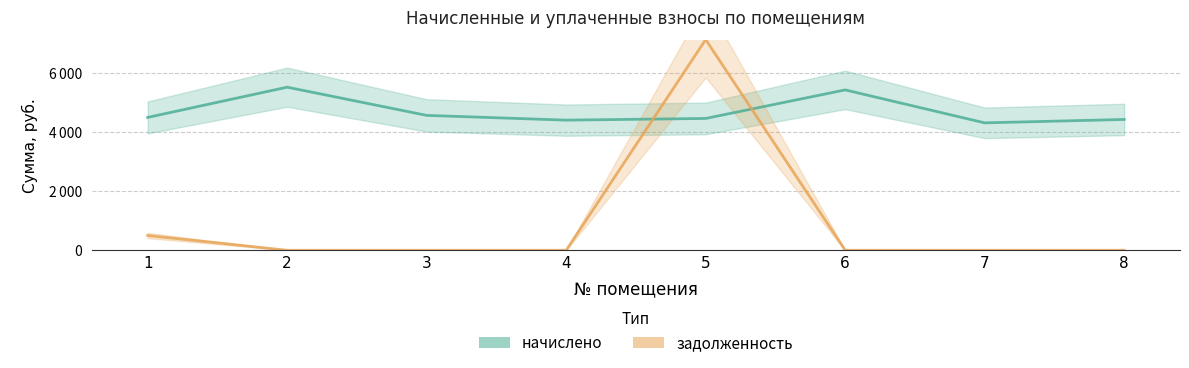

What is the total value across all series at 6?

5437.4